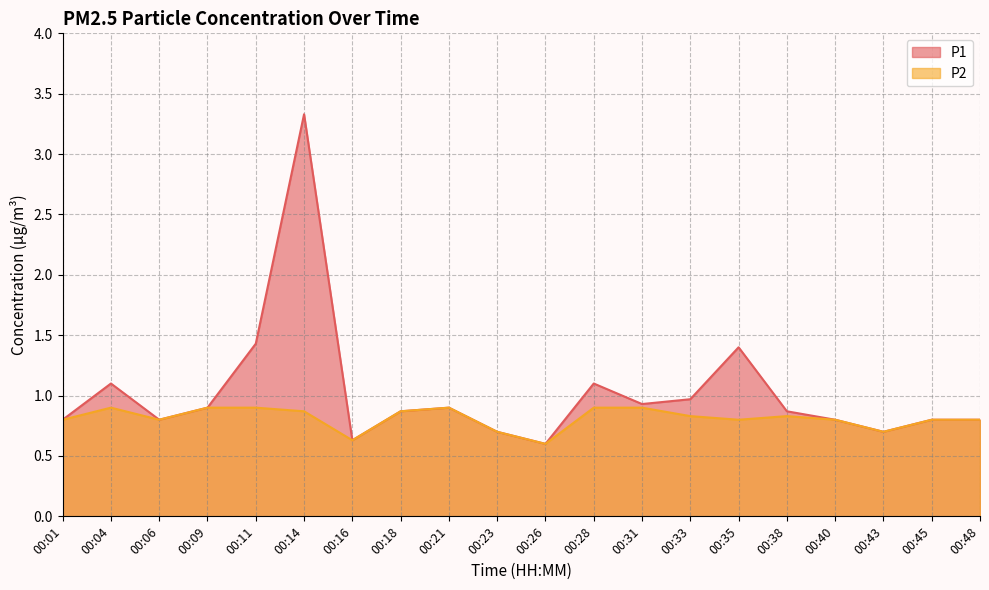

How many series are shown in this chart?

2